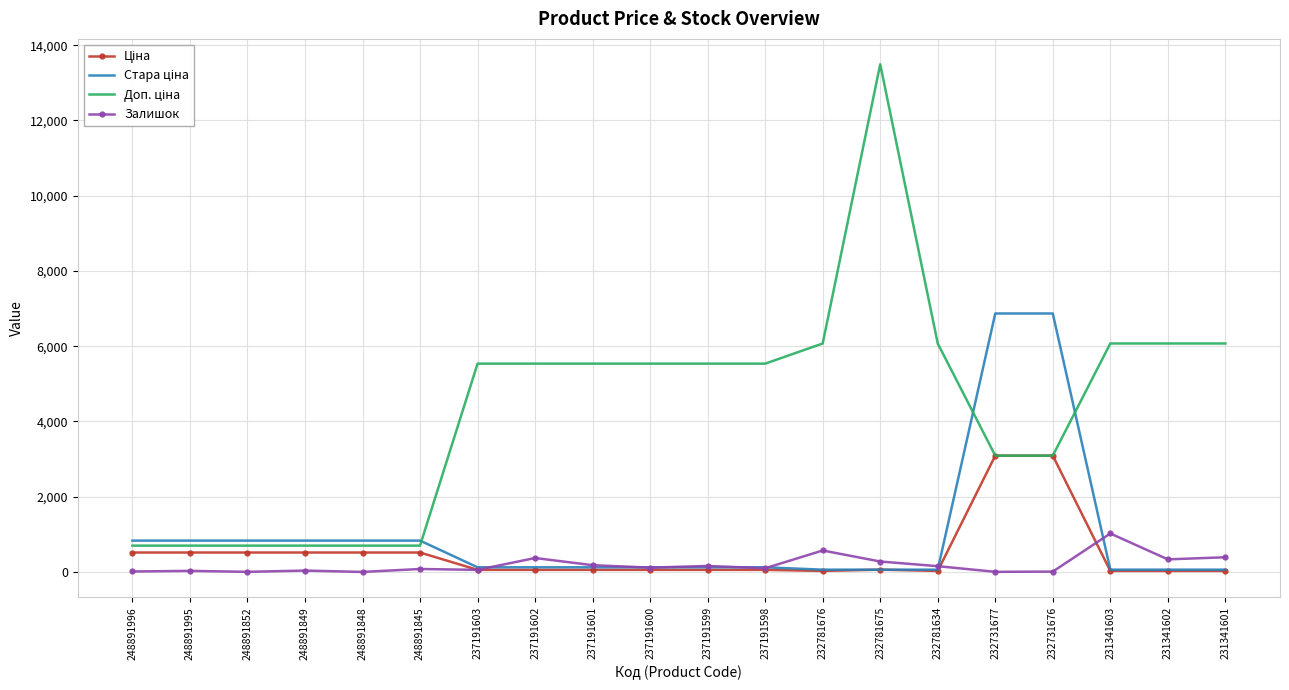

What is the value of the Залишок point at the 17th from the left?

9.0